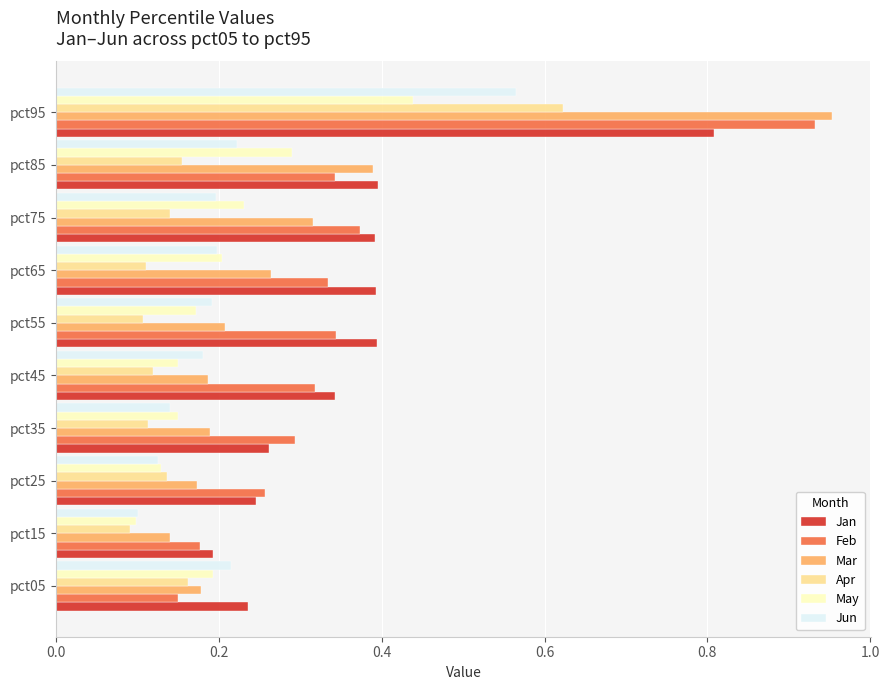

What is the sum of the Jun values at pct15 and pct95?

0.7